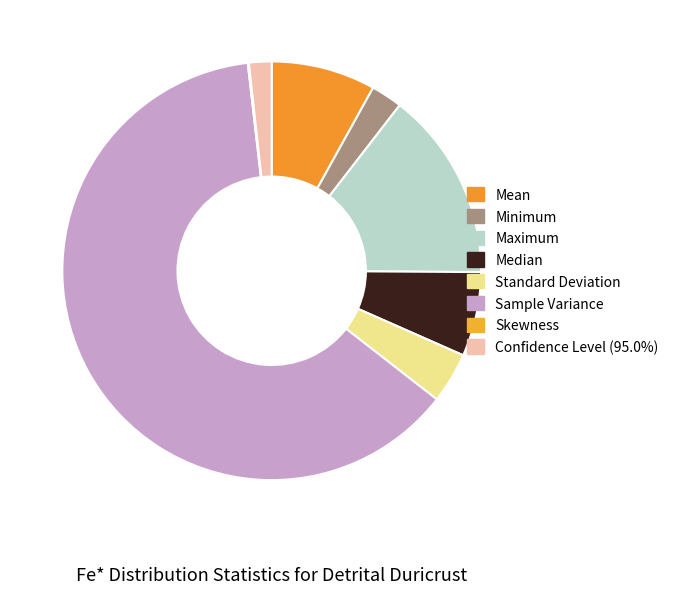

To the nearest percent, what is the difference between the largest and smallest slice percentages?

63%